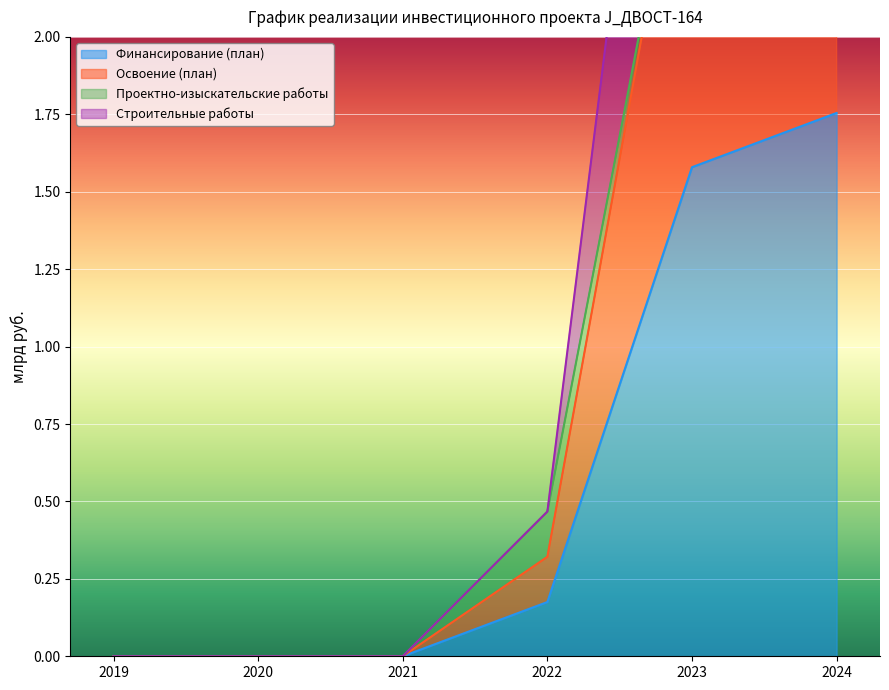

Does the chart display data point markers on the line(s)?

No